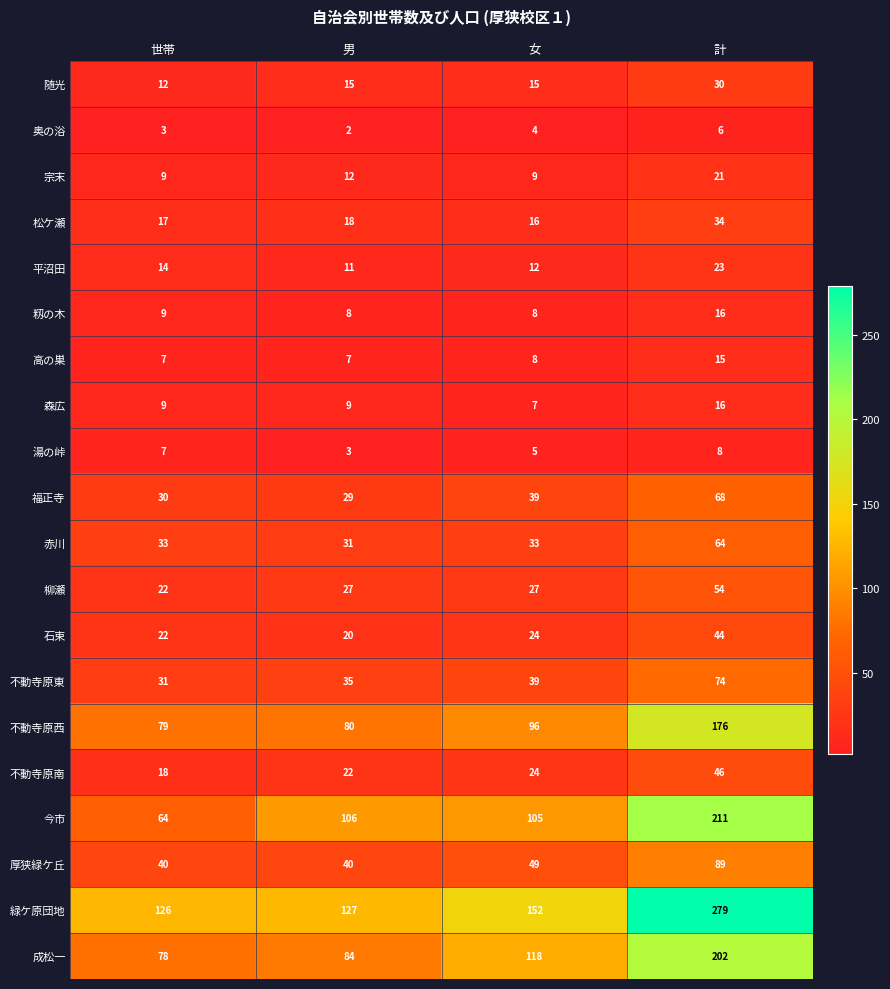

What is the total value across all series at 計?

1476